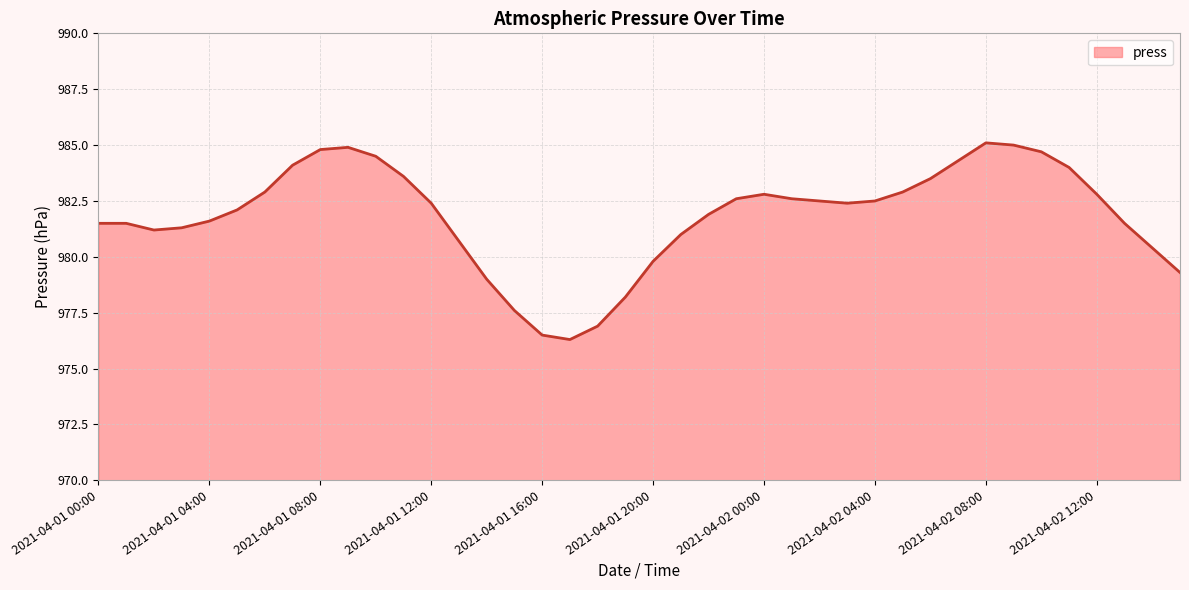

What is the smallest value displayed?

976.3